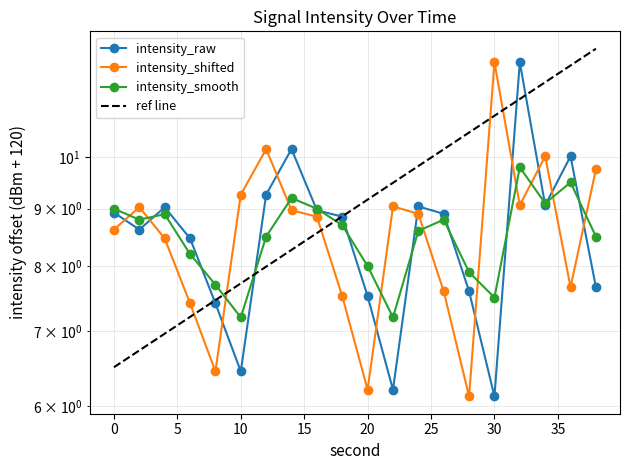

Reading right to left, extract all data points from this chart.

intensity_mean: 7.7	10.0	9.1	12.2	6.1	7.6	8.9	9.0	6.2	7.5	8.9	9.0	10.2	9.3	6.4	7.4	8.5	9.0	8.6	8.9
intensity_alt: 9.8	7.7	10.0	9.1	12.2	6.1	7.6	8.9	9.0	6.2	7.5	8.9	9.0	10.2	9.3	6.4	7.4	8.5	9.0	8.6
intensity_smooth: 8.5	9.5	9.1	9.8	7.5	7.9	8.8	8.6	7.2	8.0	8.7	9.0	9.2	8.5	7.2	7.7	8.2	8.9	8.8	9.0